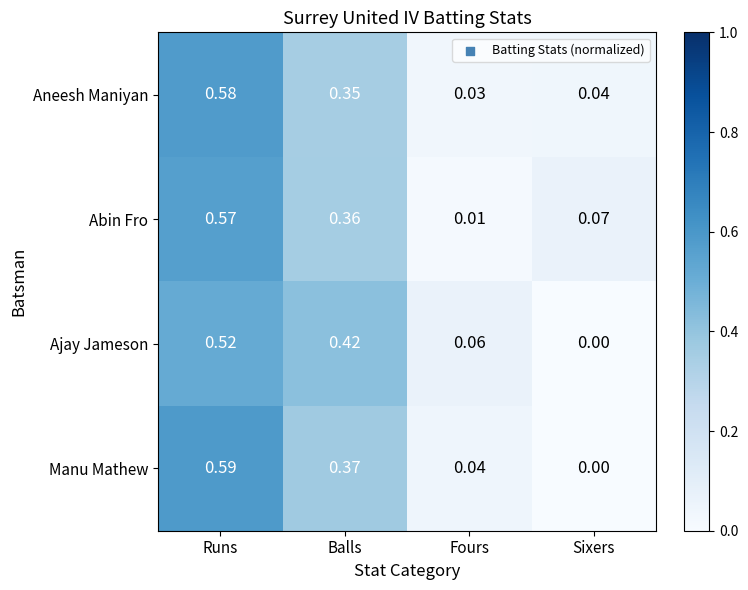

List the series in order of their peak value, lowest first.

Ajay Jameson, Abin Fro, Aneesh Maniyan, Manu Mathew